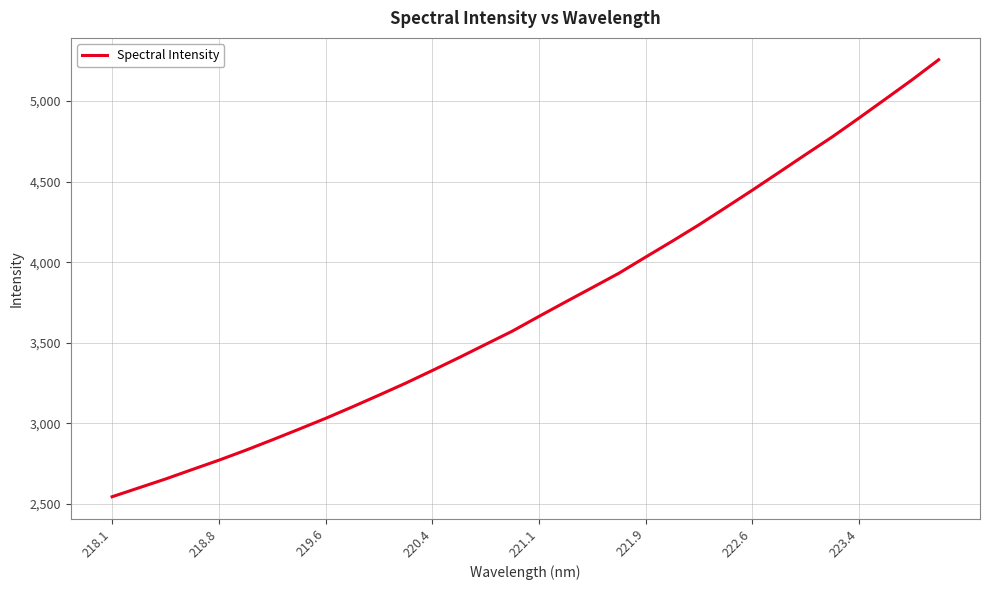

What is the minimum value shown in the chart?

2544.2